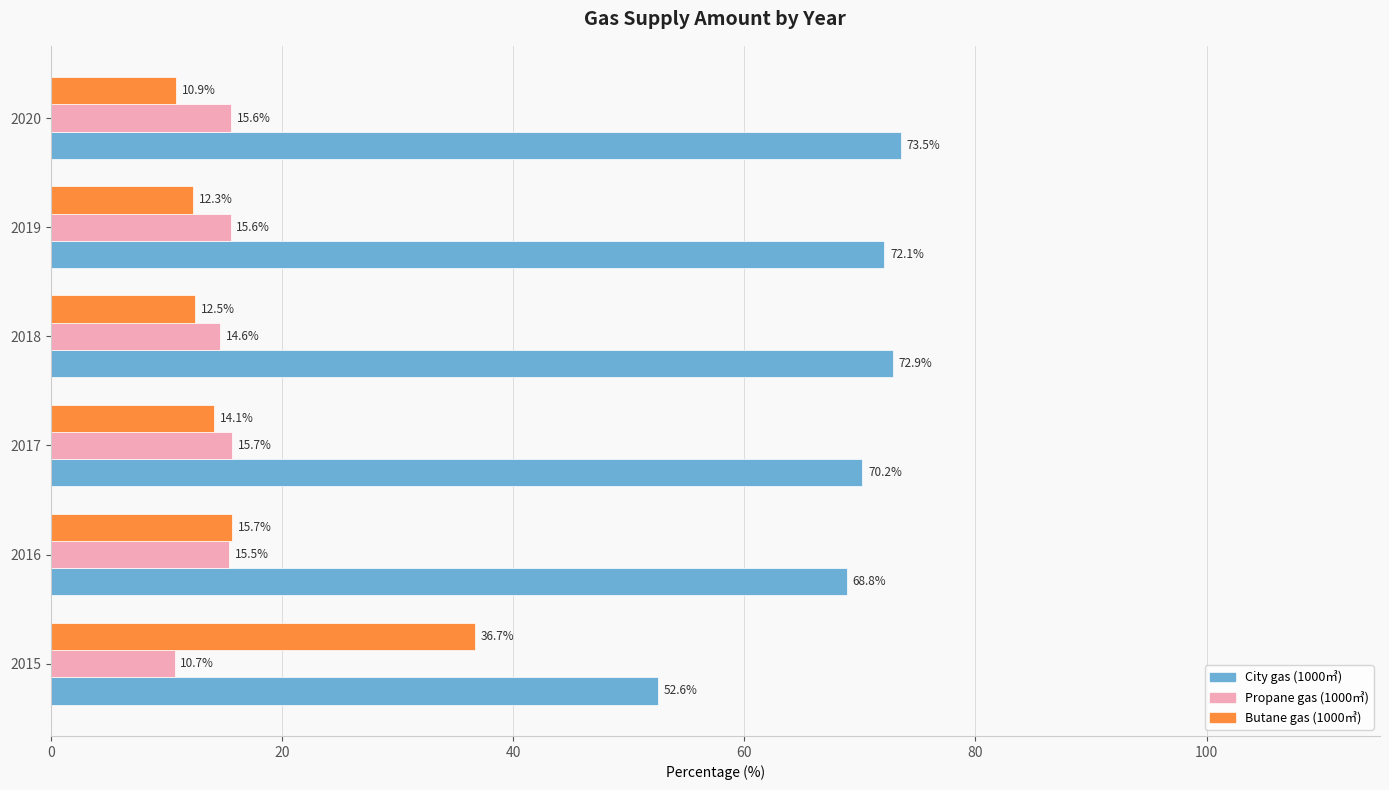

What is the difference between the maximum and minimum values in the Propane gas (1000㎥) series?

5.0